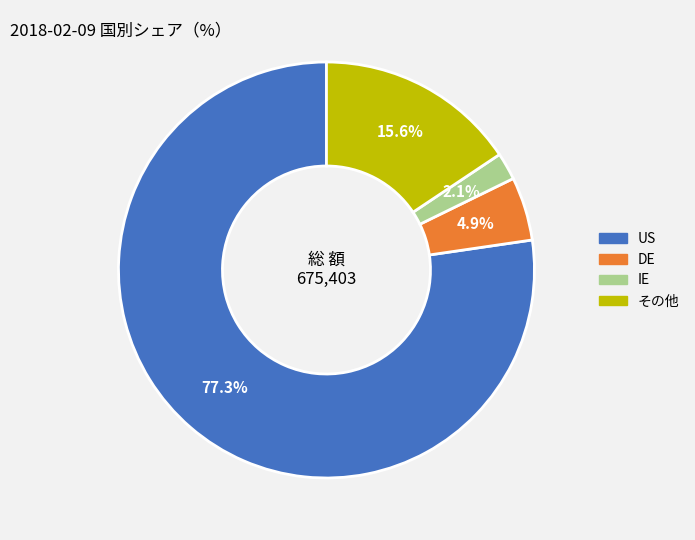

Is there a majority slice in this chart?

Yes